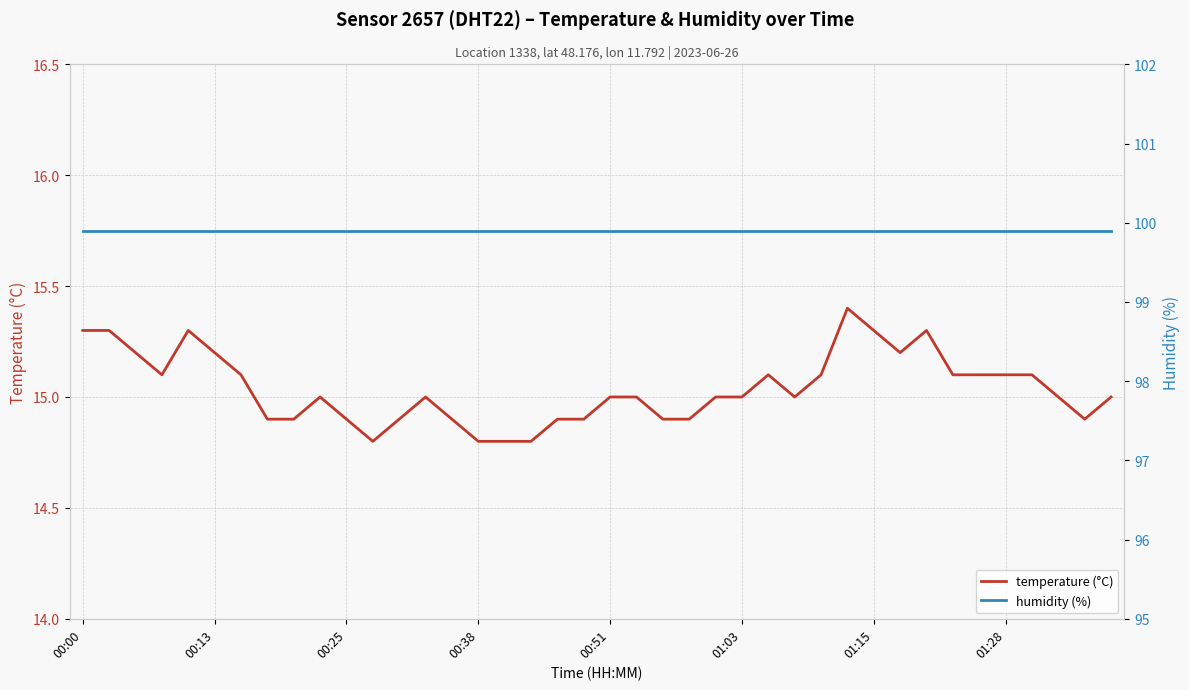

Which series has the largest total across all categories?

humidity (%)